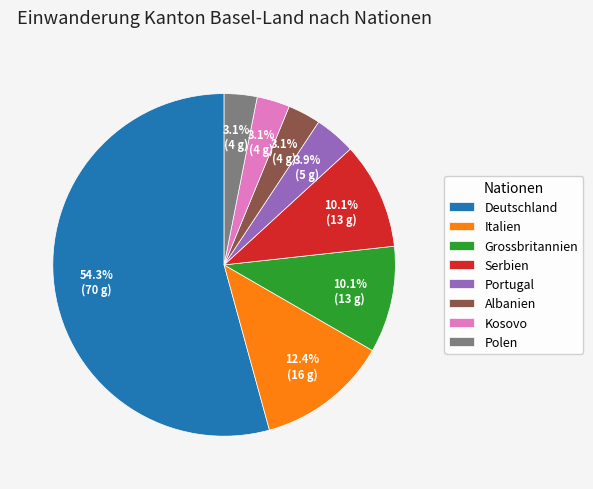

How many segments does this pie chart have?

8